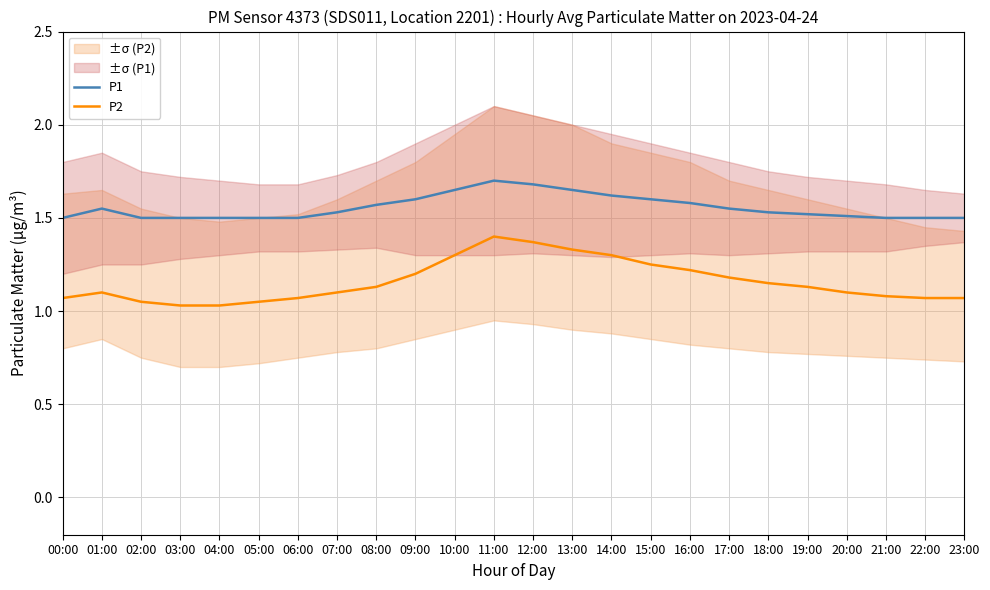

Where is P2 nearest to the value 1?

03:00